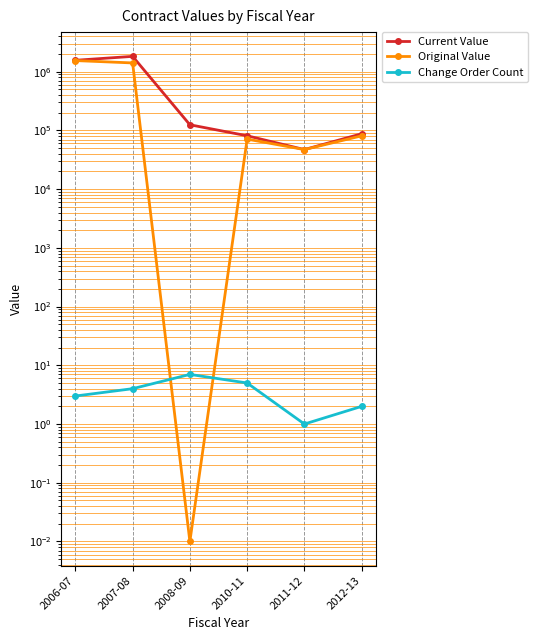

What is the label of the 6th point from the left?

2012-13